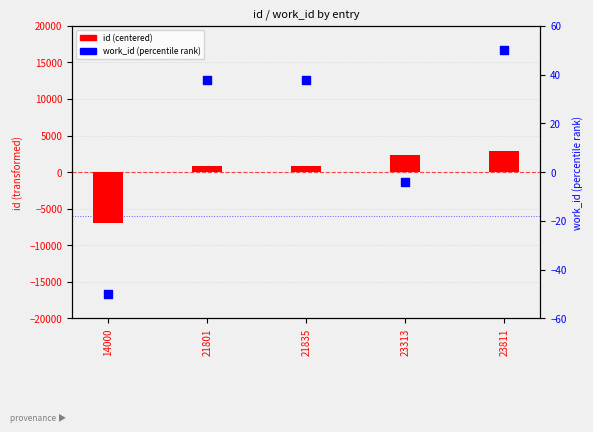

What are all the series names shown in the legend?

id (centered), work_id (percentile rank)